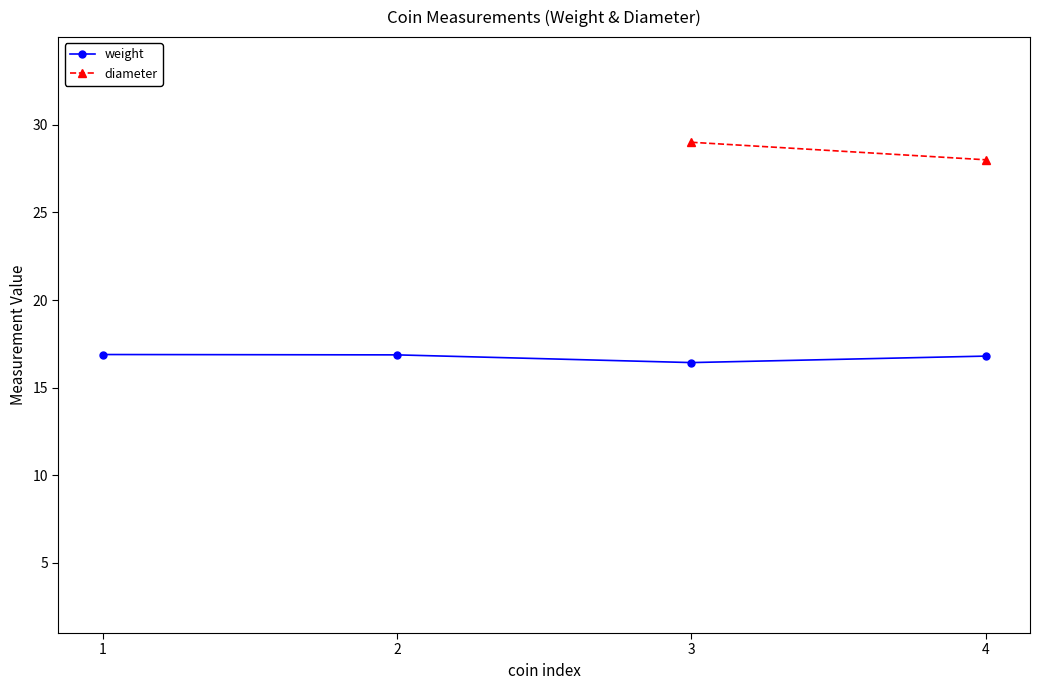

What is the maximum value shown in the chart?

29.0